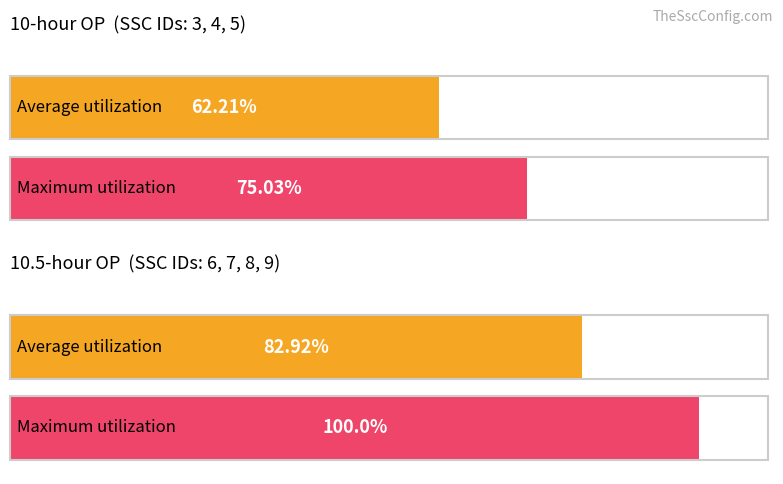

Reading left to right, what are all the values shown in this chart?

10-hour OP: 62.2	75.0
10.5-hour OP: 82.9	100.0